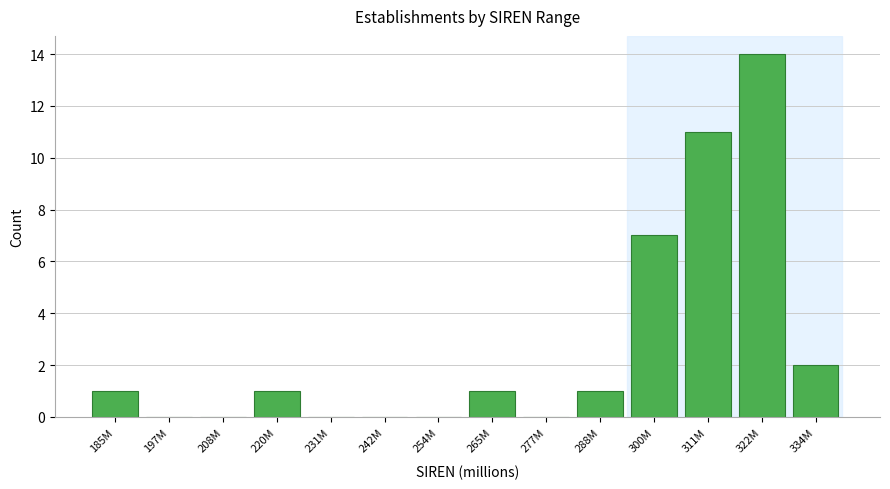

Reading left to right, transcribe all the data shown in this chart.

185M=1	197M=0	208M=0	220M=1	231M=0	242M=0	254M=0	265M=1	277M=0	288M=1	300M=7	311M=11	322M=14	334M=2